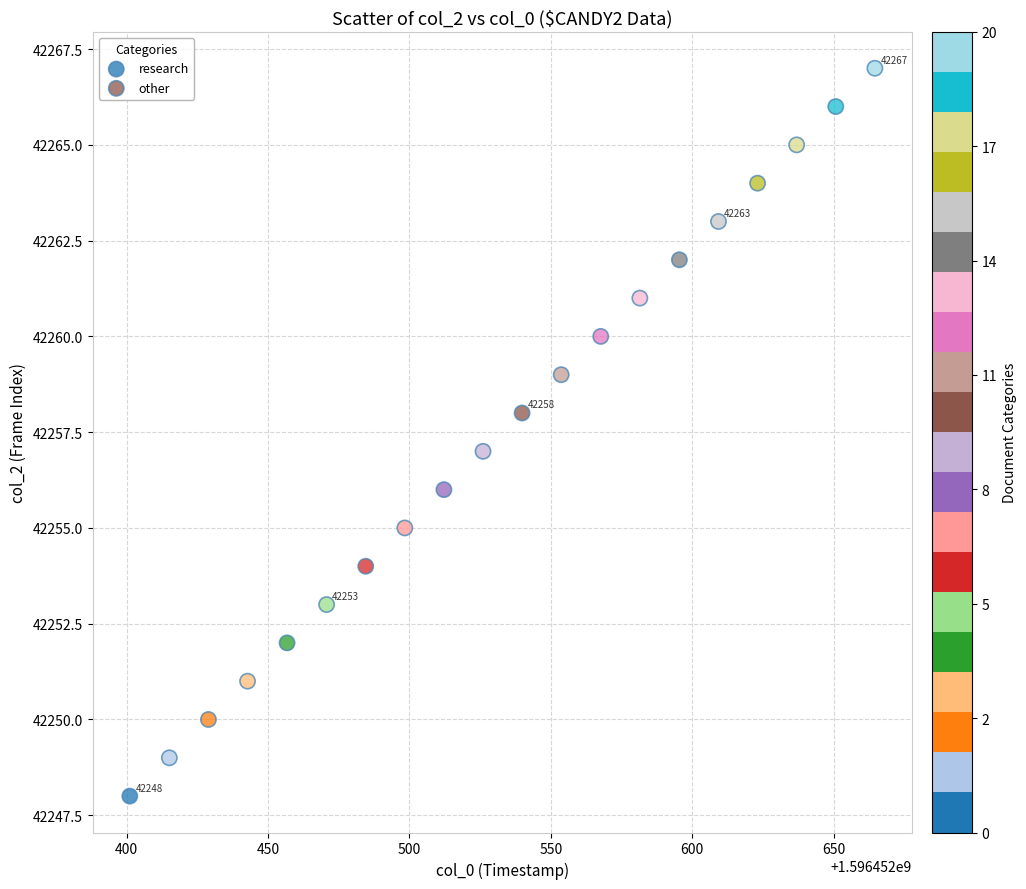

Which series reaches the minimum Y coordinate?

research